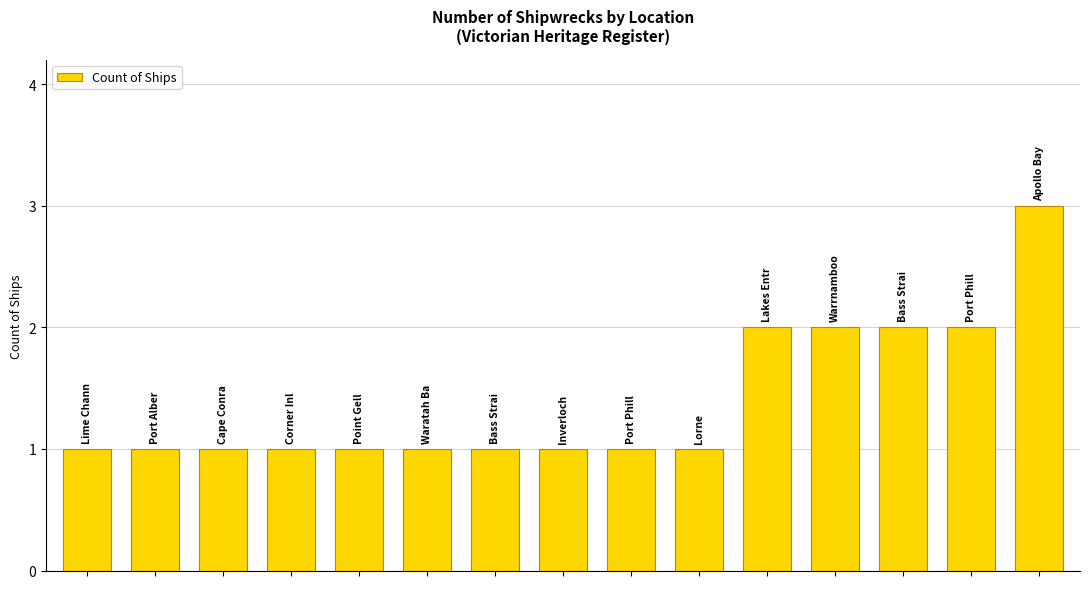

How many data points does each series have?

15